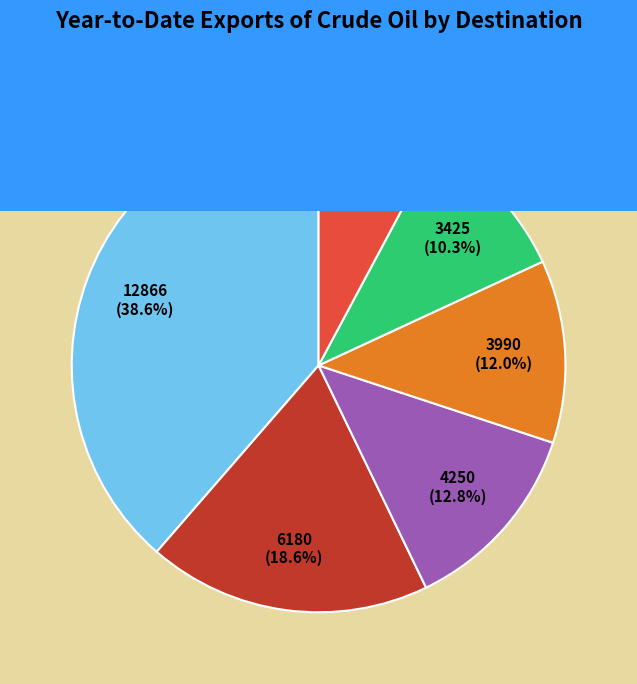

Is there a majority slice in this chart?

No